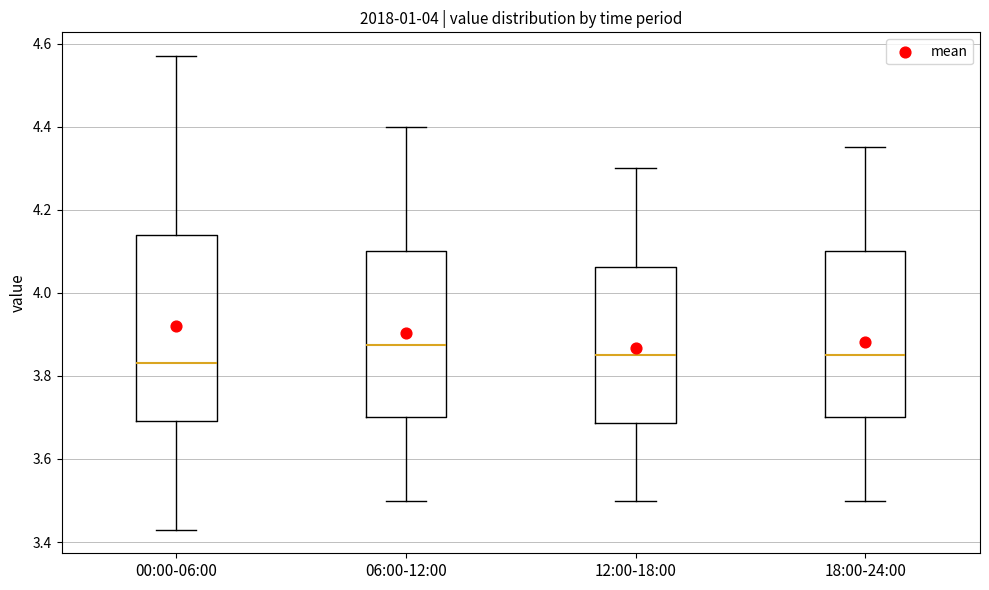

Reading left to right, transcribe this box plot: for each box, give where its median line is, the range the box spans, and where its two whiskers end, as read against the y-axis. The values are not printed on the chart, so give them approximately, as read against the axis.

00:00-06:00: median 3.84, box 3.70 to 4.14, whiskers 3.44 to 4.58
06:00-12:00: median 3.88, box 3.70 to 4.10, whiskers 3.50 to 4.40
12:00-18:00: median 3.86, box 3.68 to 4.06, whiskers 3.50 to 4.30
18:00-24:00: median 3.86, box 3.70 to 4.10, whiskers 3.50 to 4.36